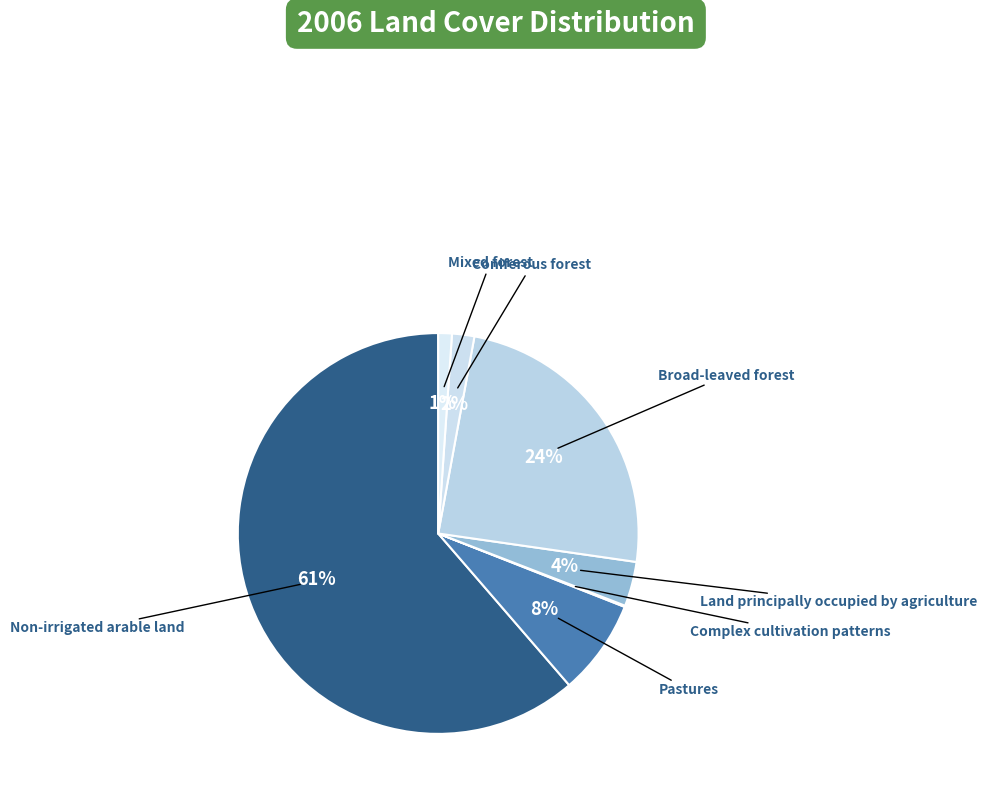

What is the largest slice in the pie chart?

Non-irrigated arable land